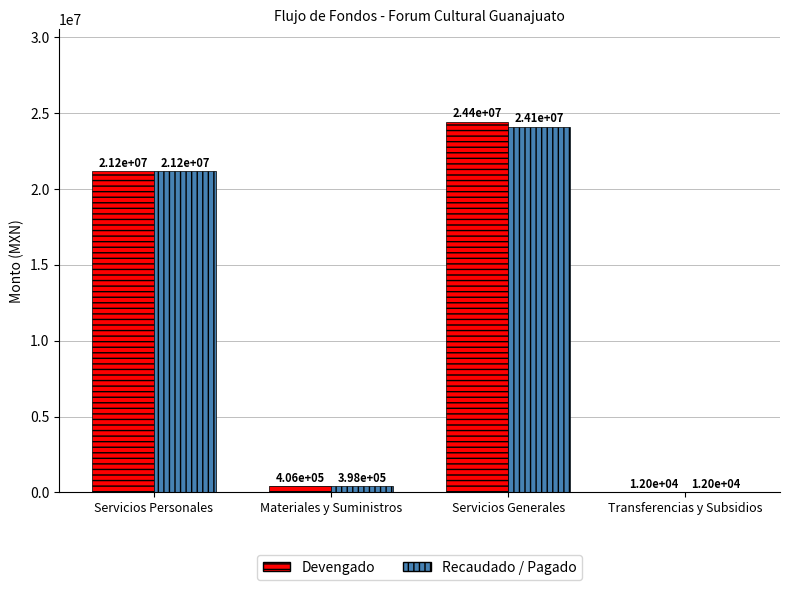

Does the chart contain stacked bars?

No